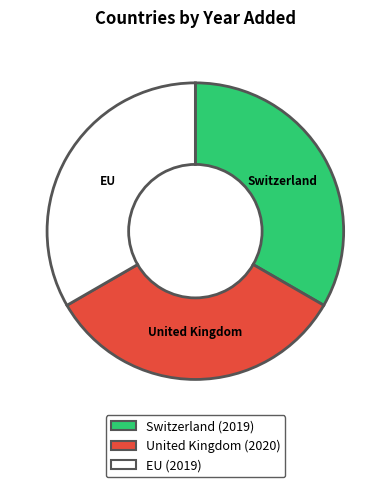

How many segments does this pie chart have?

3